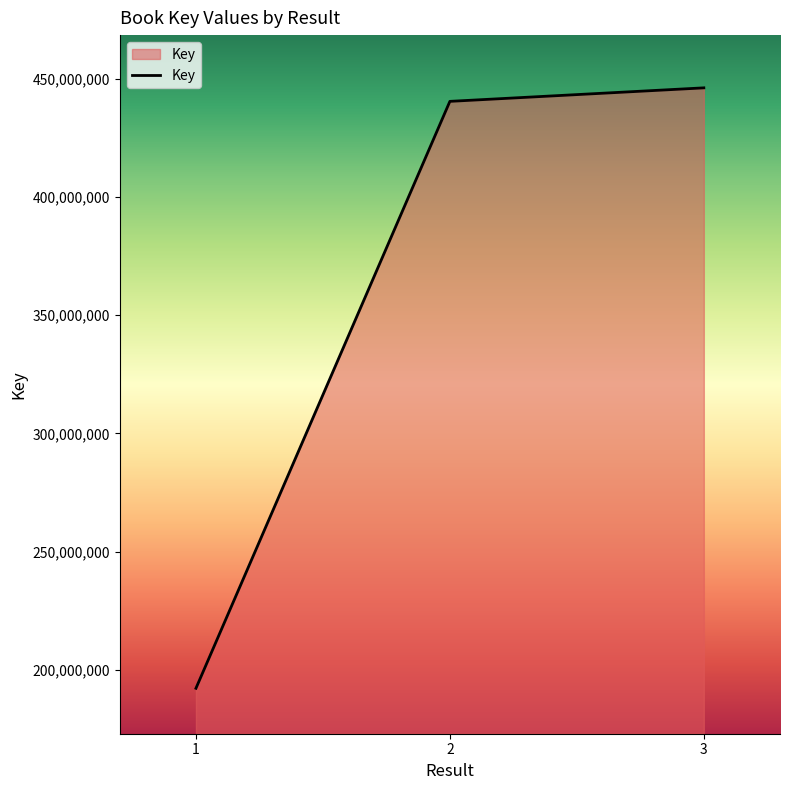

What value does the data have at 3, to the nearest 100?

446132000